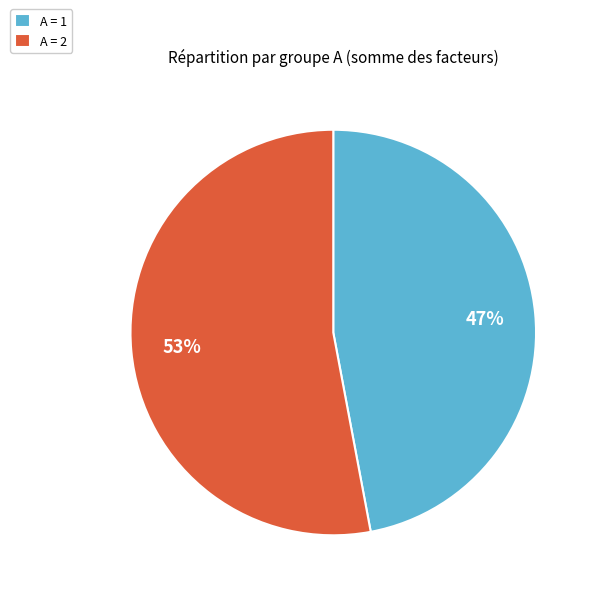

Is the sum of A = 1 and A = 2 greater than half?

Yes